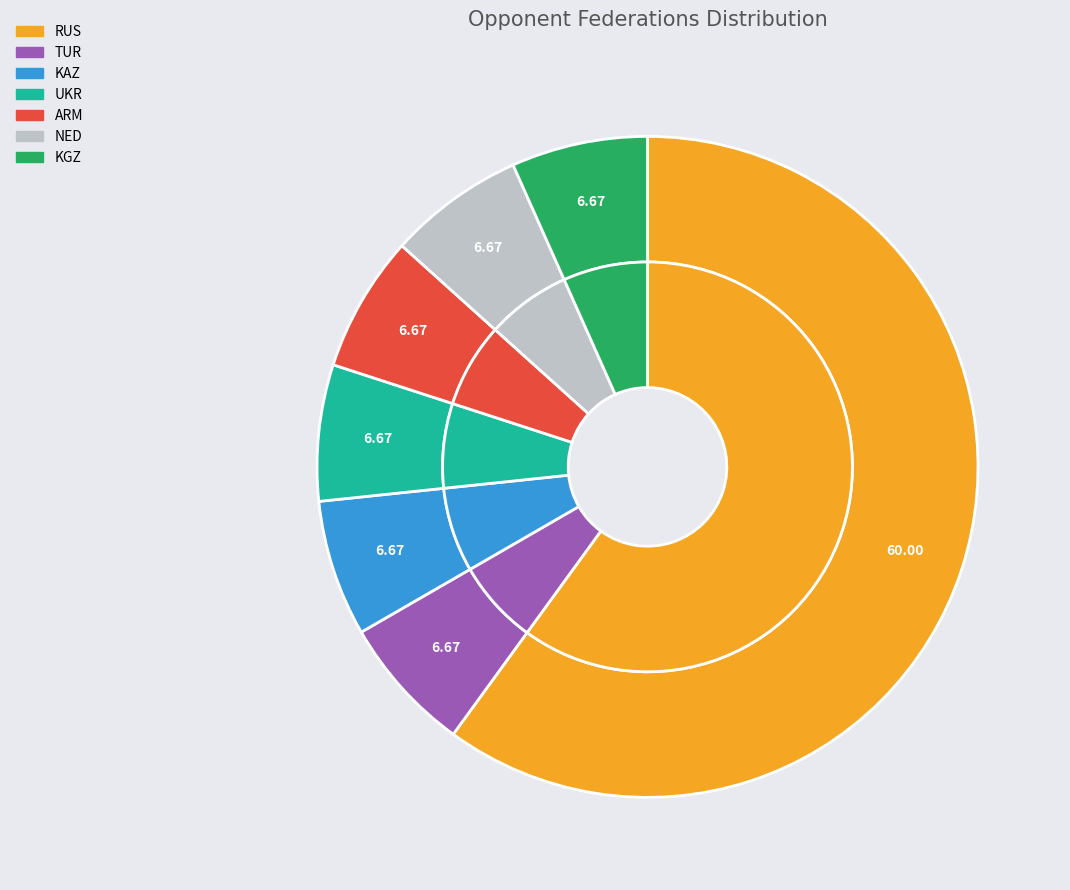

What percentage do NED and ARM together represent?

13.3%